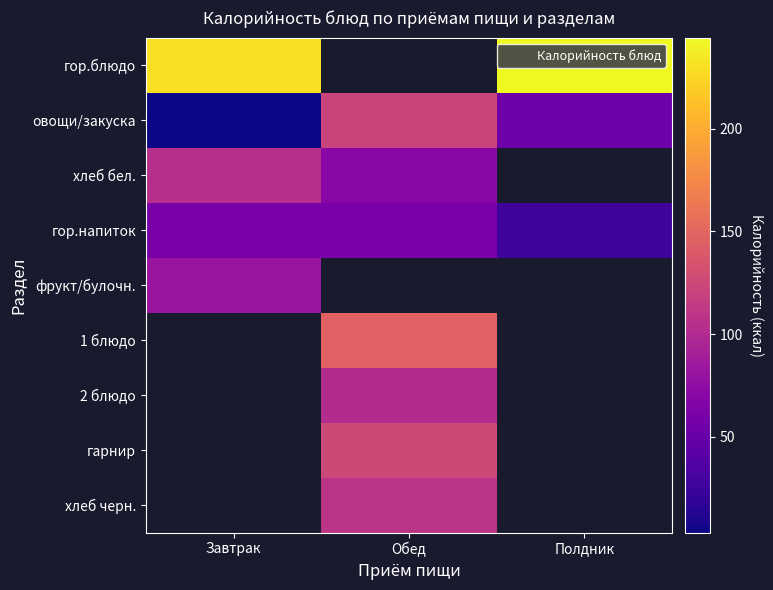

What is the minimum value shown in the chart?

3.4